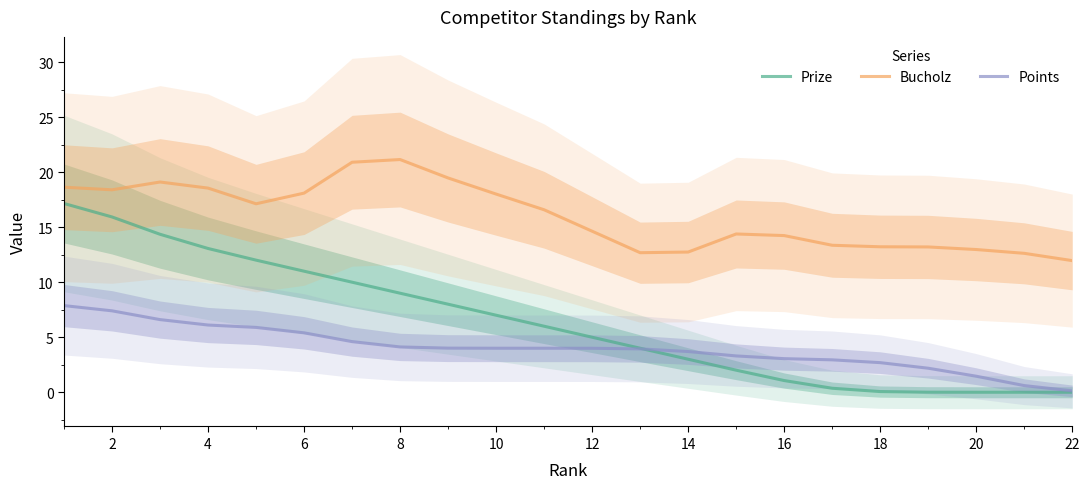

Which series has the widest spread of values?

Prize